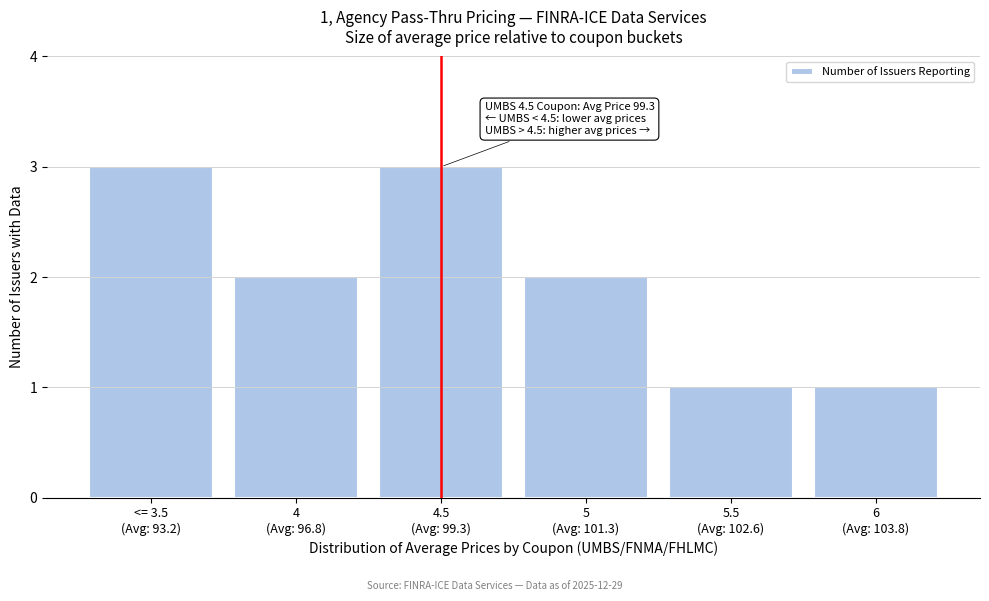

Reading left to right, what are all the values shown in this chart?

3	2	3	2	1	1